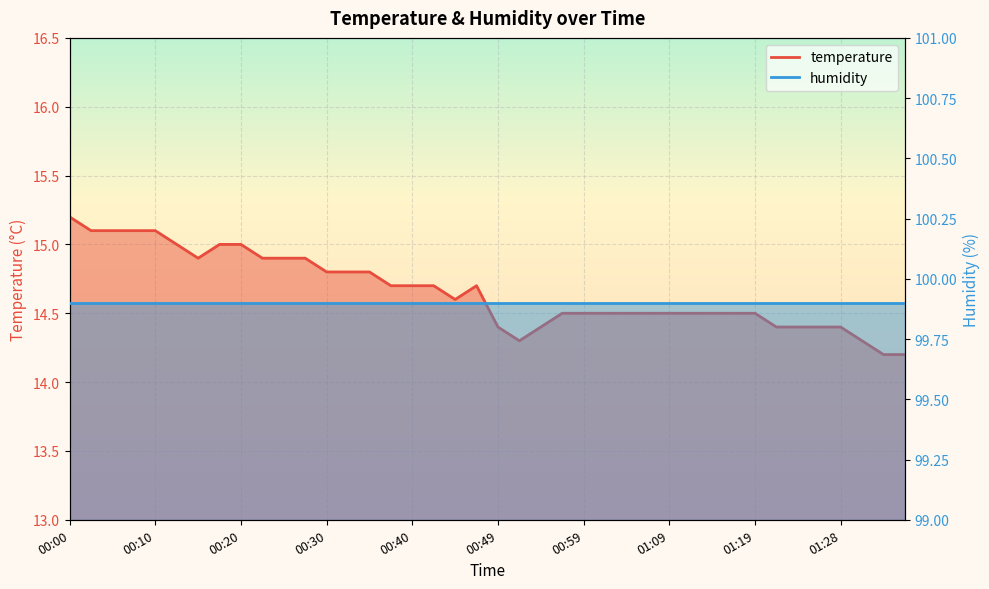

What is the label of the 38th point from the left?

01:31